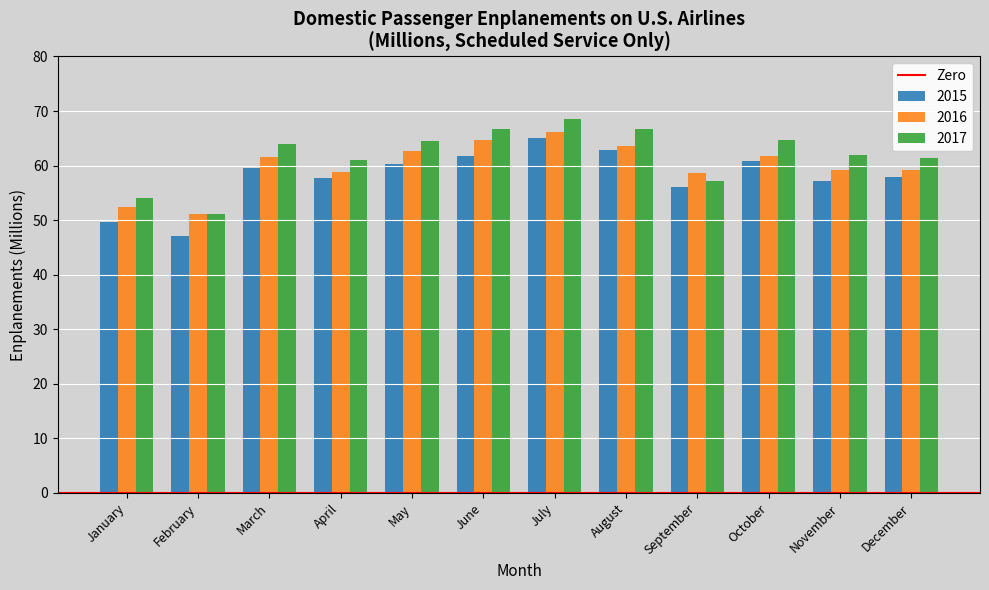

Rank the series by their average value, from lowest to highest.

2015, 2016, 2017